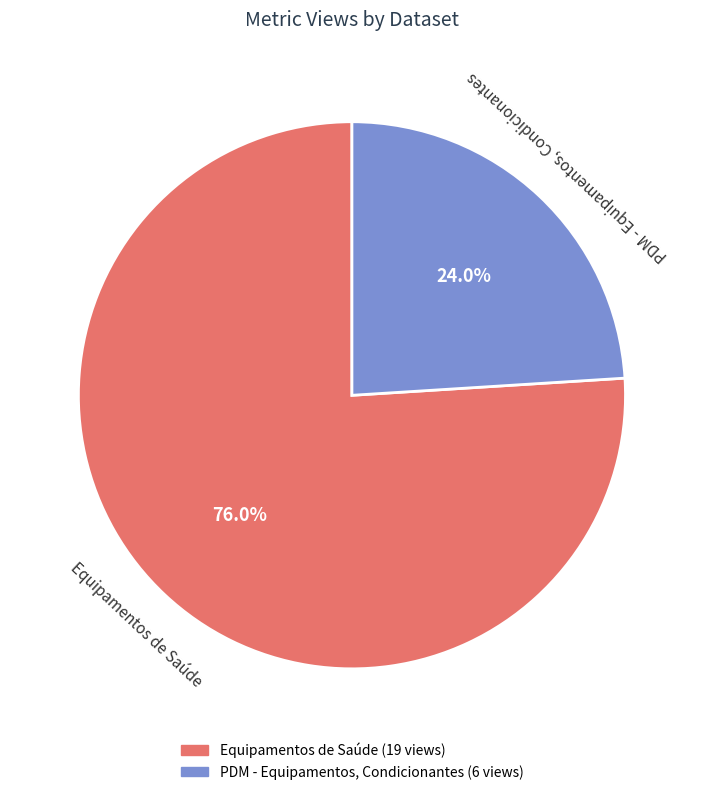

To the nearest percent, what is the difference between the Equipamentos de Saúde and PDM - Equipamentos, Condicionantes slice percentages?

52%